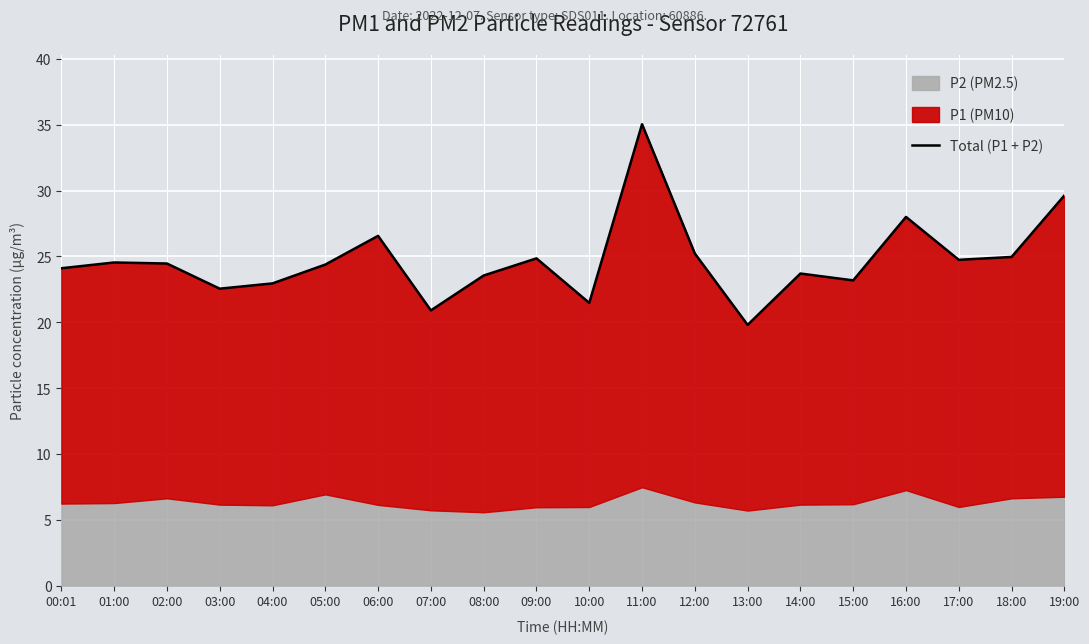

Reading right to left, what are all the values shown in this chart?

29.6	25.0	24.7	28.0	23.2	23.7	19.8	25.2	35.0	21.5	24.8	23.6	20.9	26.6	24.4	23.0	22.5	24.5	24.5	24.1